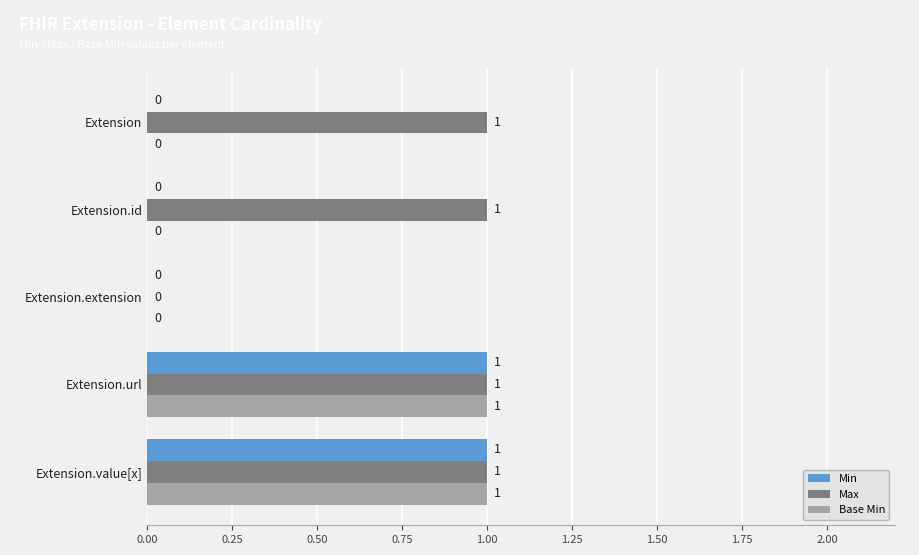

How many values in Base Min are above zero?

2